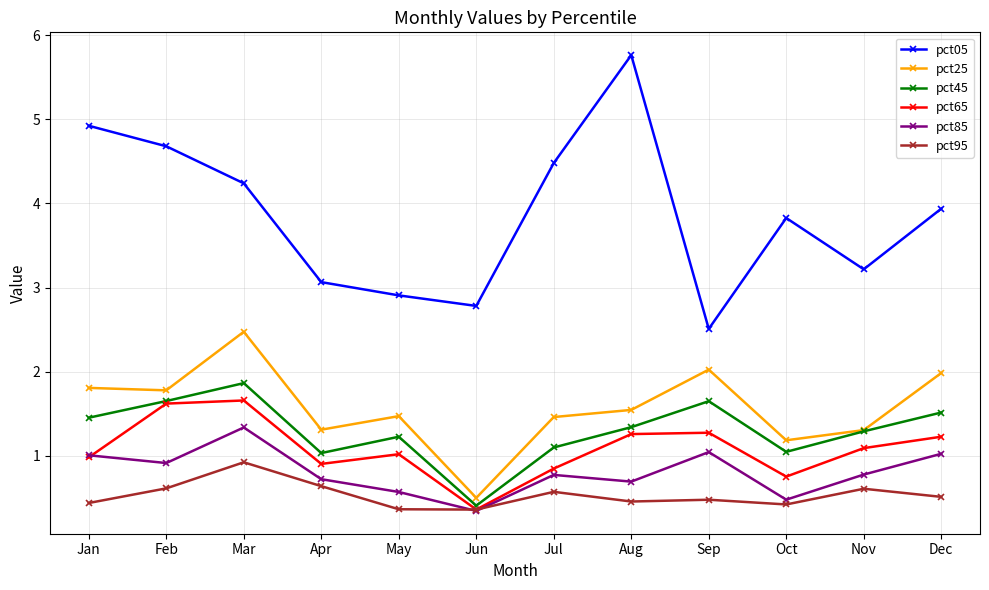

The pct25 series shows 0.6 at Jan. True or false?

False